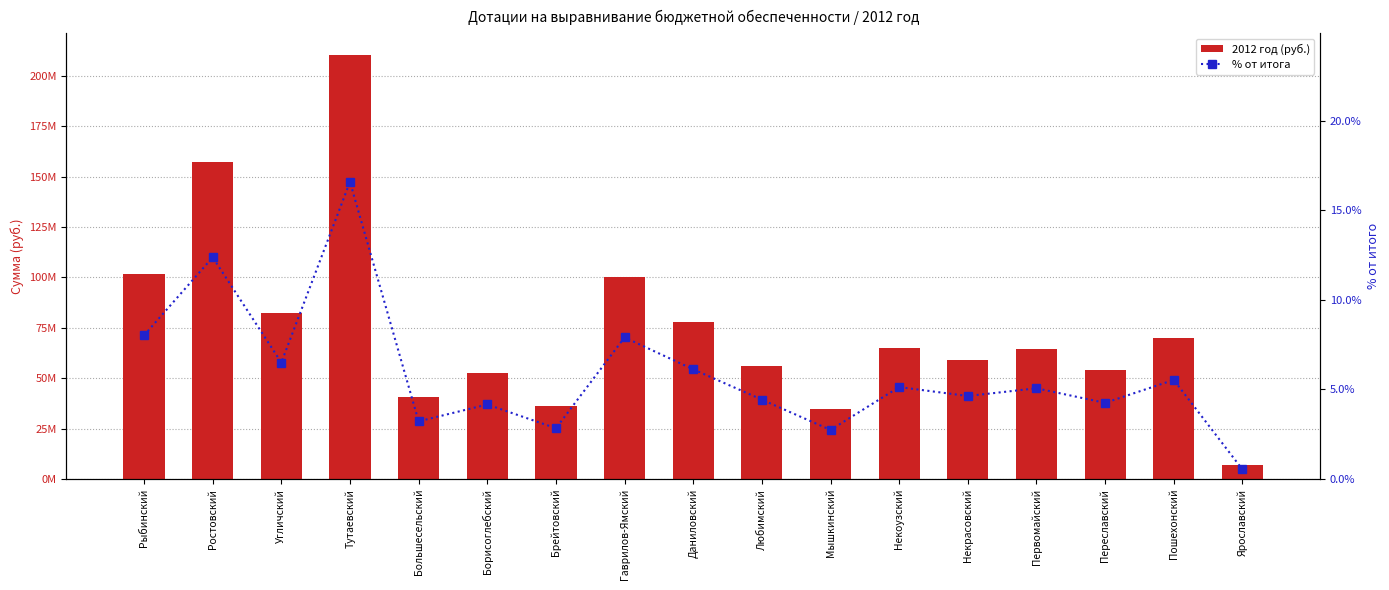

Which series has the largest total across all categories?

2012 год (руб.)